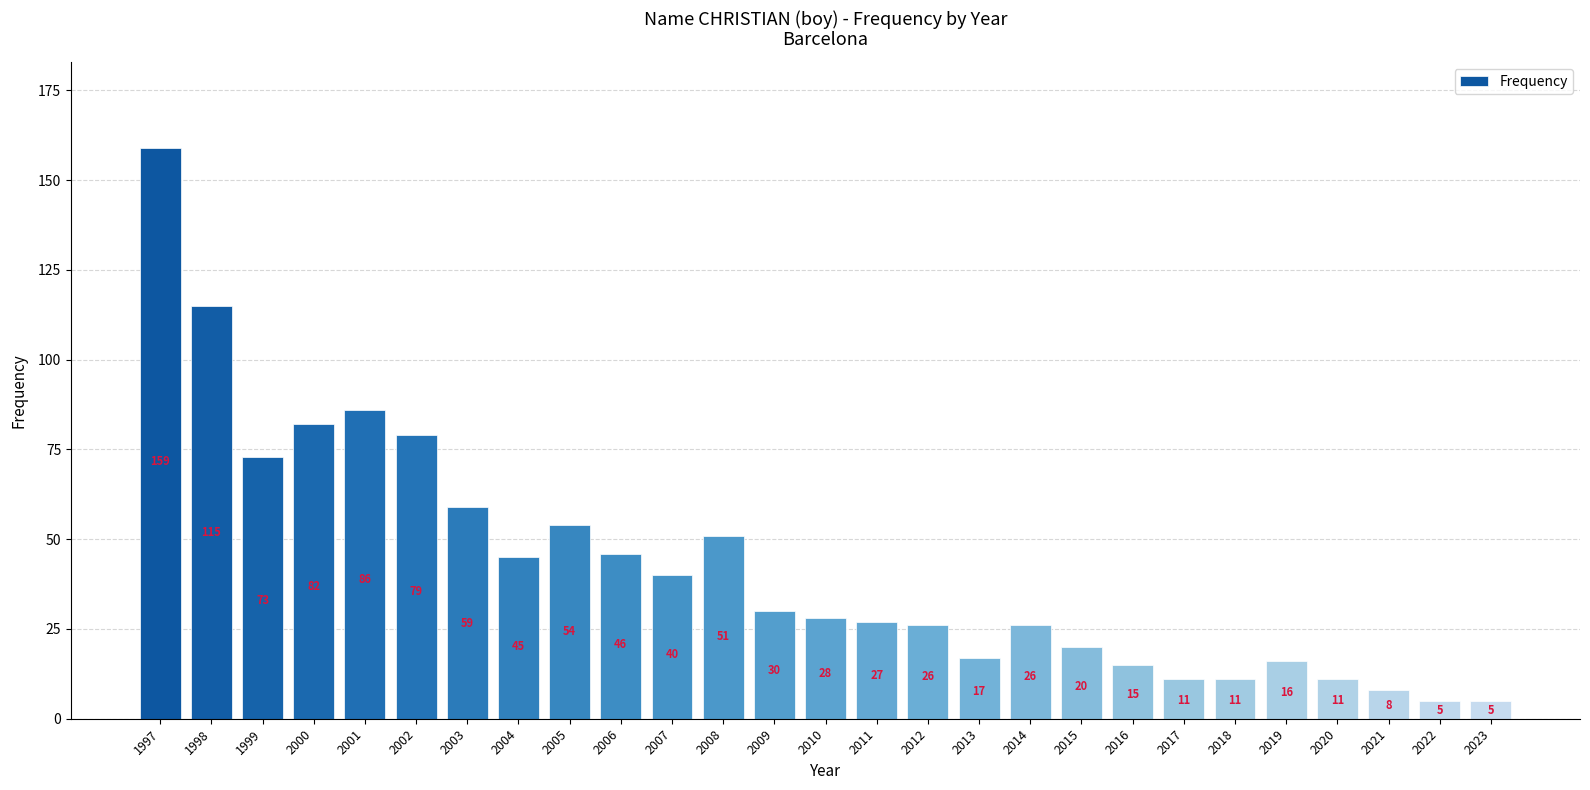

Which category has the highest value across all series?

1997